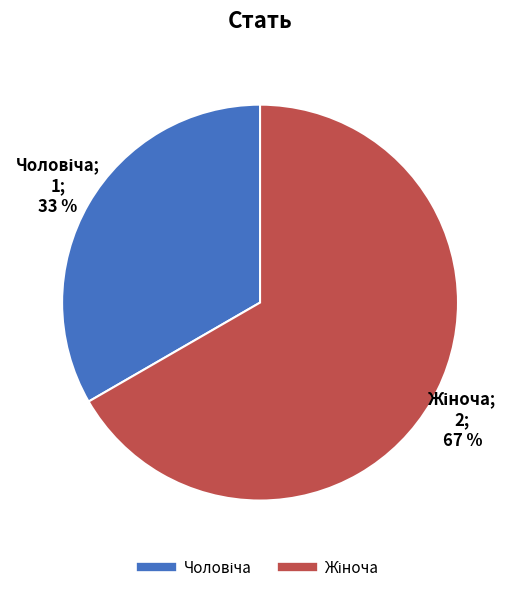

To the nearest percent, what is the average slice percentage?

50%